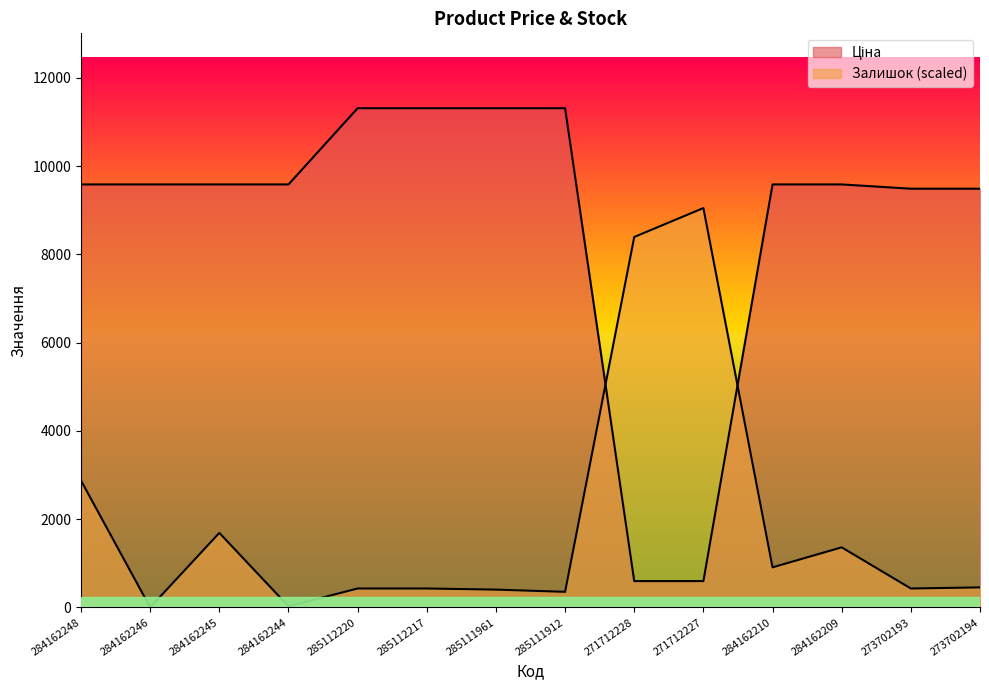

How many data points in Залишок are less than 453?

7